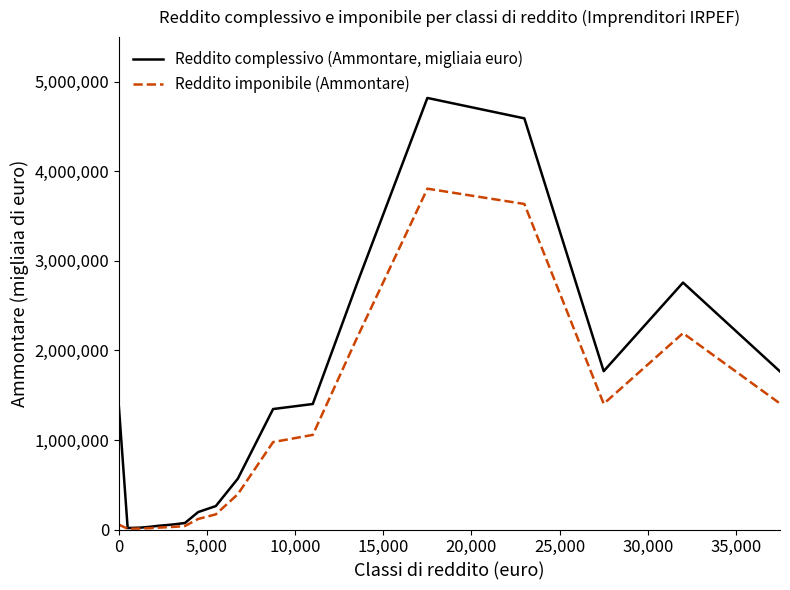

Rank the series by their average value, from lowest to highest.

Reddito imponibile (Ammontare), Reddito complessivo (Ammontare, migliaia euro)